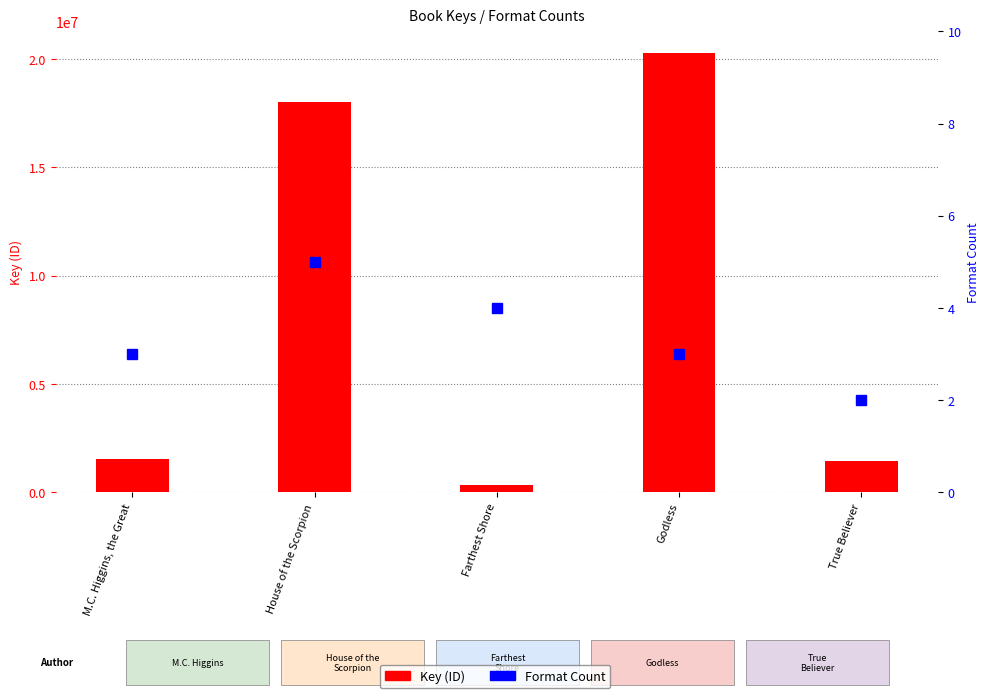

Are the bars horizontal?

No